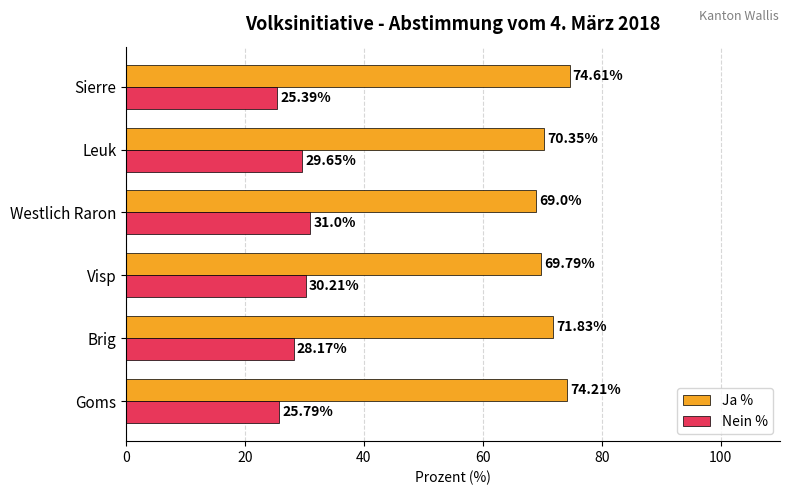

What is the spread (max minus min) of values at Goms?

48.4